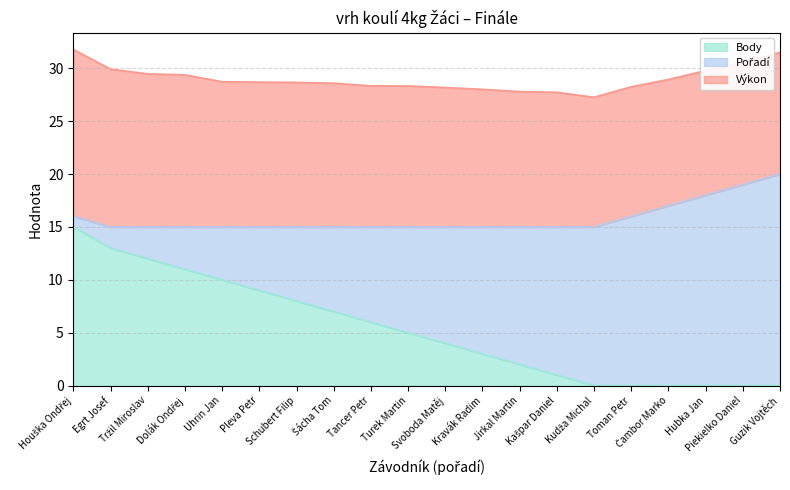

What is the label of the 10th point from the left?

Turek Martin